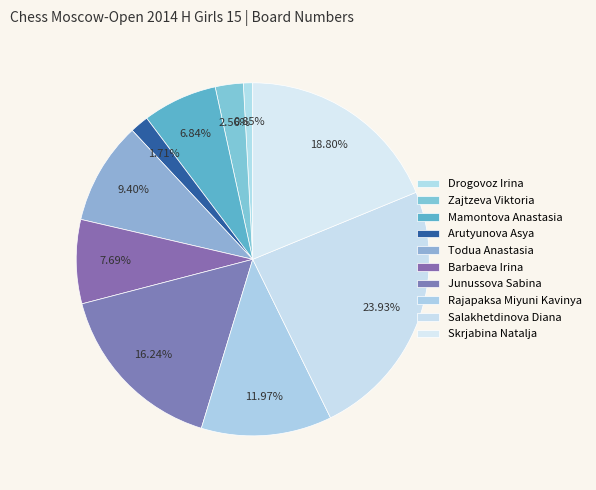

Count the number of slices in the pie.

10